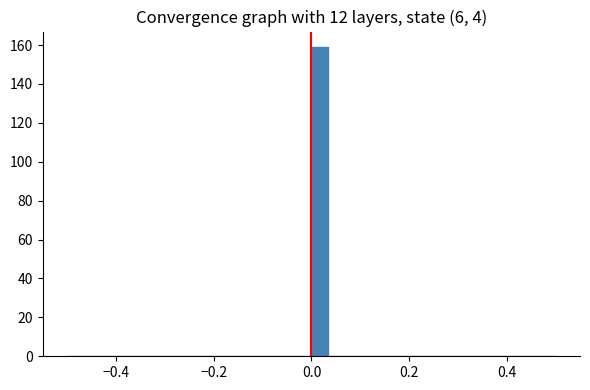

Read against the x-axis, roughly where is the centre of the tallest bar?

0.02